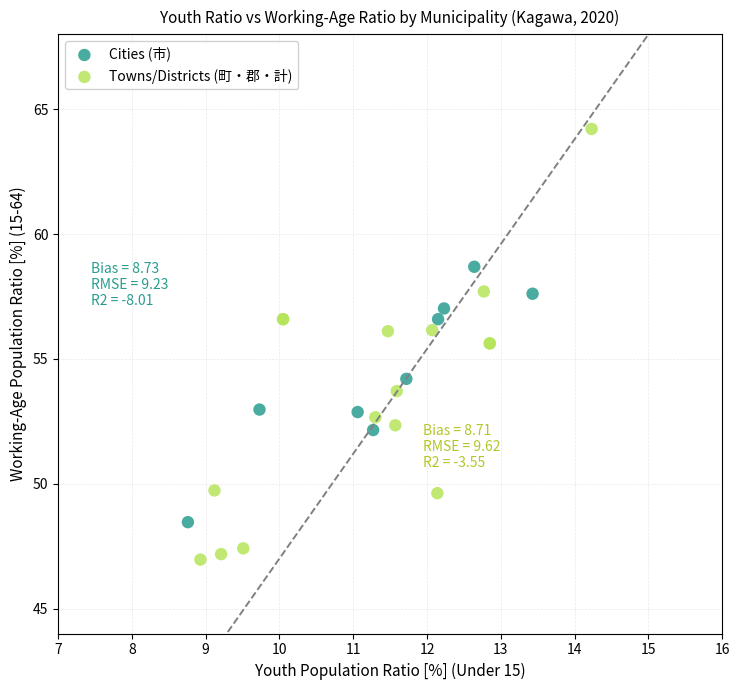

Which series reaches the maximum Y coordinate?

Towns/Districts (町・郡・計)